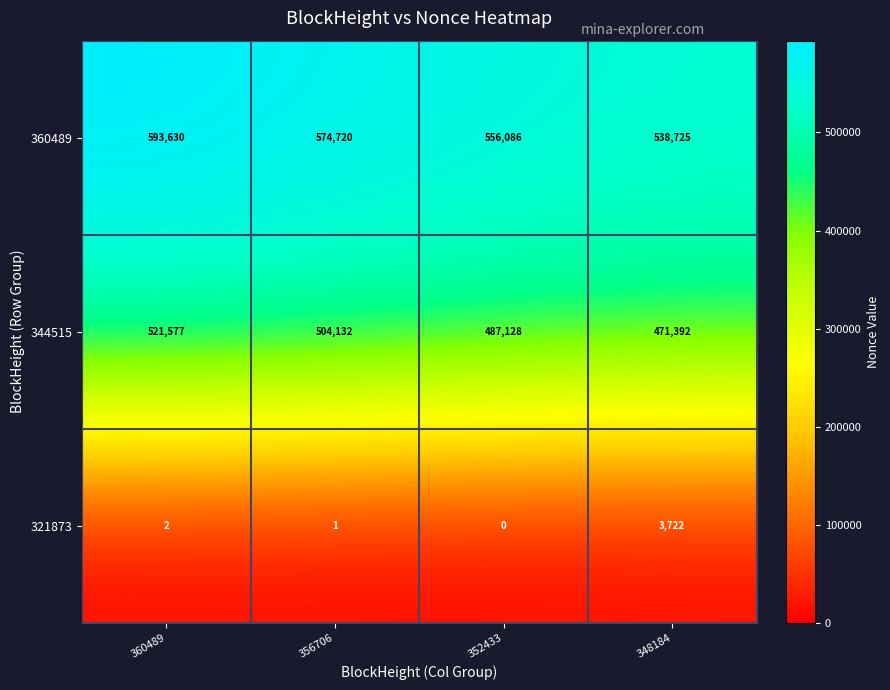

Which series has the largest total across all categories?

360489